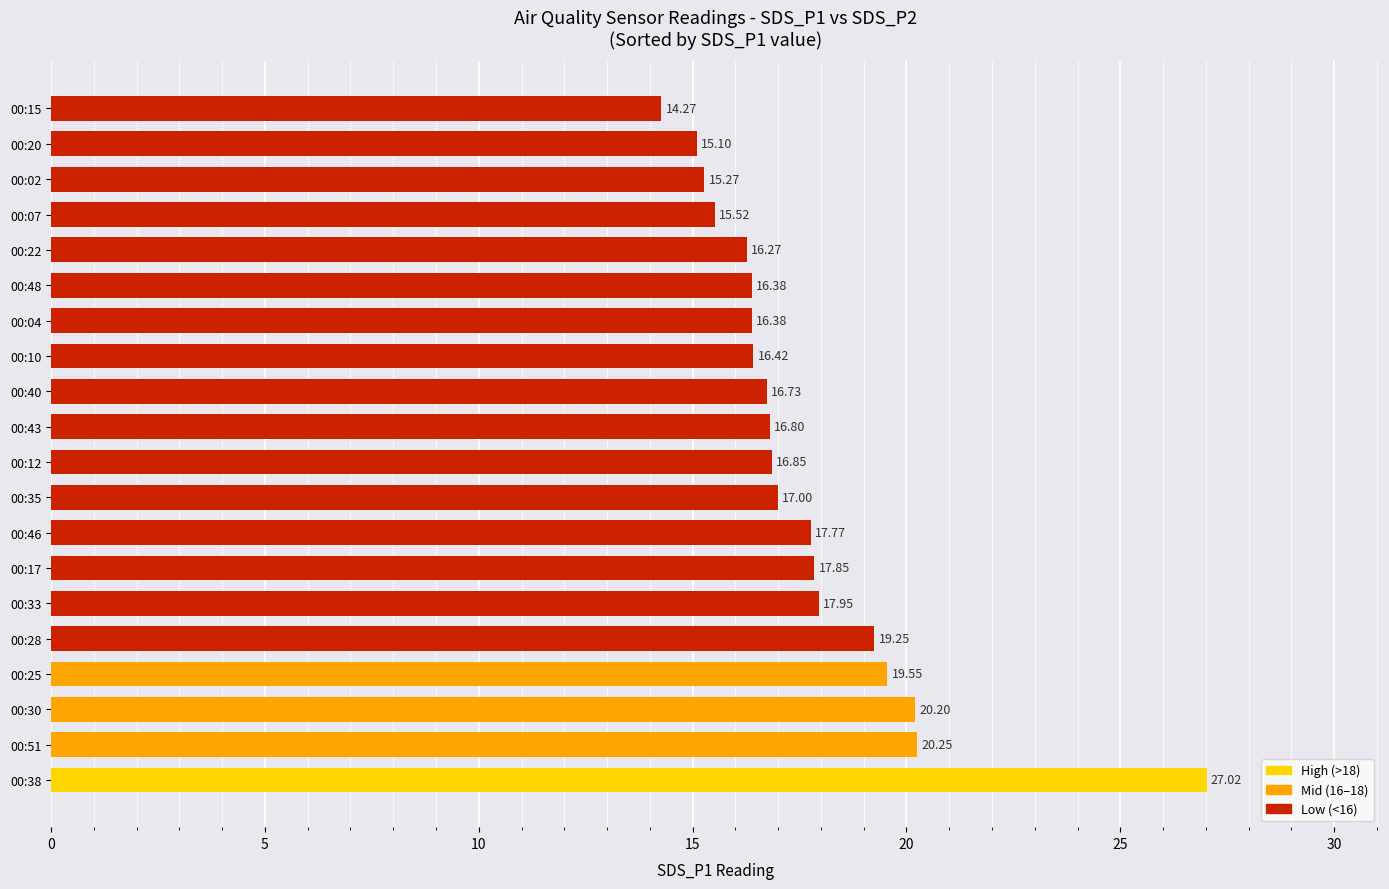

How many categories are shown in the chart?

20